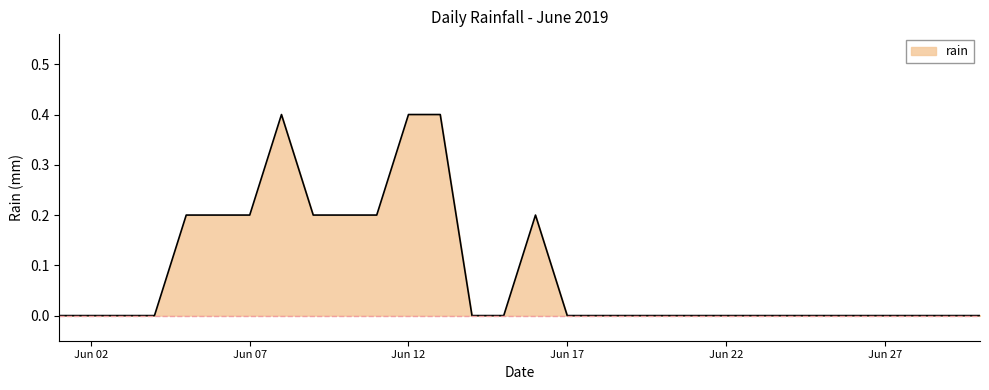

What is the difference between the maximum and minimum values?

0.4